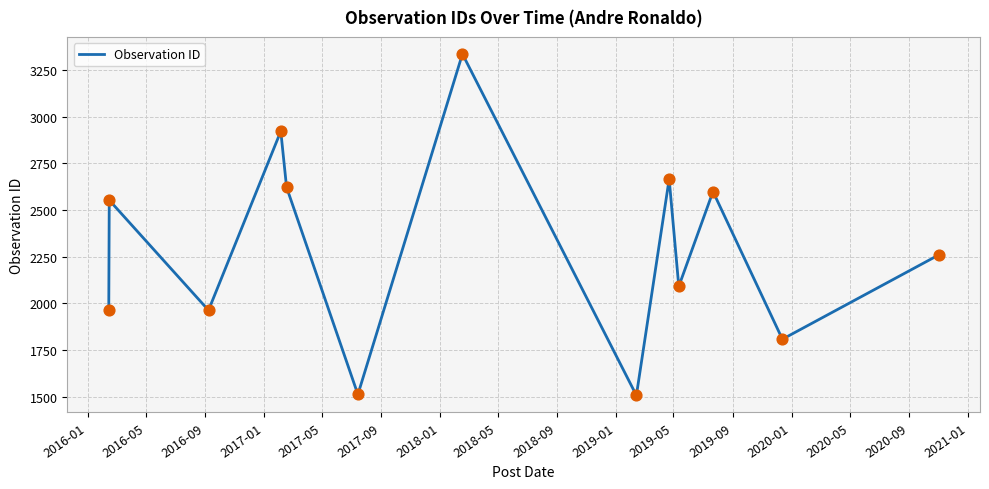

What is the maximum value shown in the chart?

3335